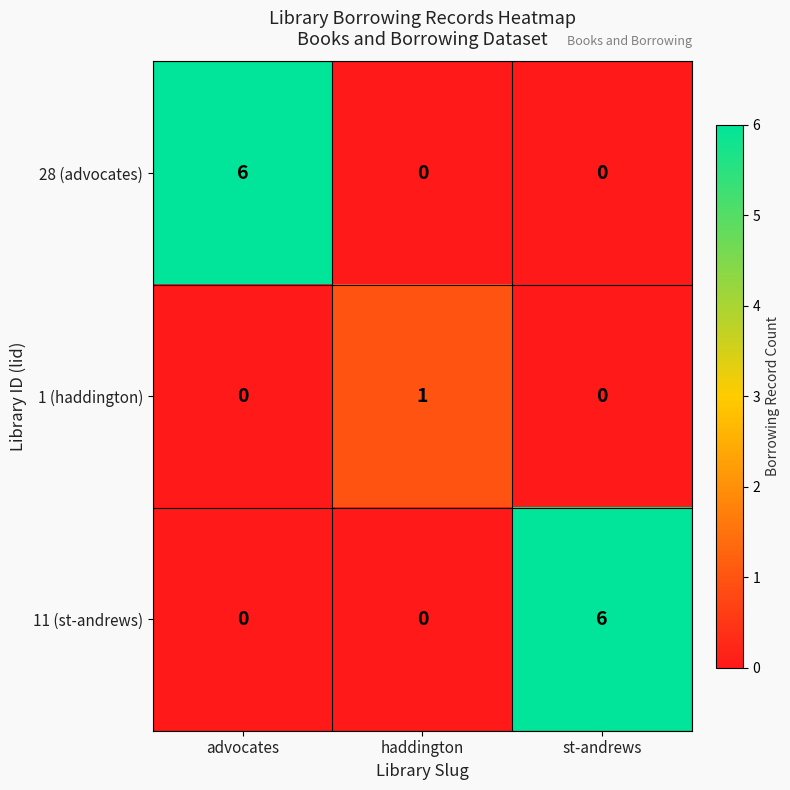

Is it true that 1 (haddington) equals 1 at haddington?

True